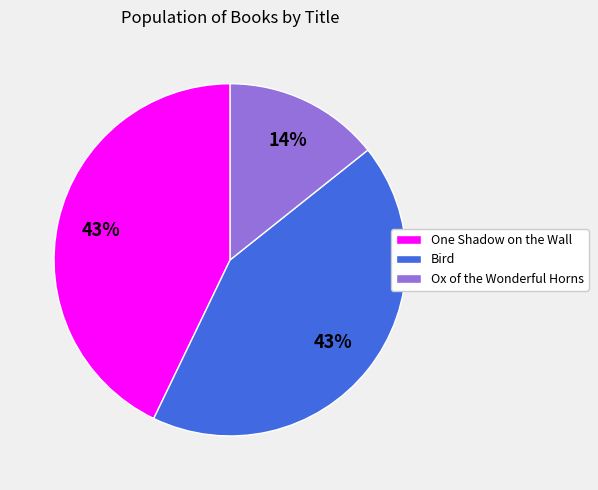

Count the number of slices in the pie.

3